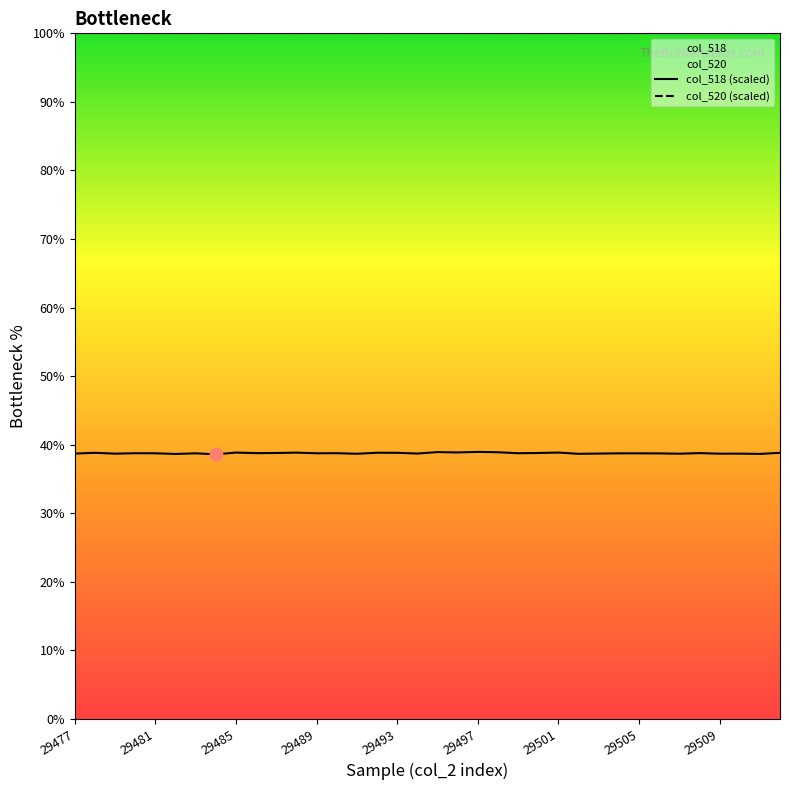

What is the change in value from 29486 to 29501?

+0.1